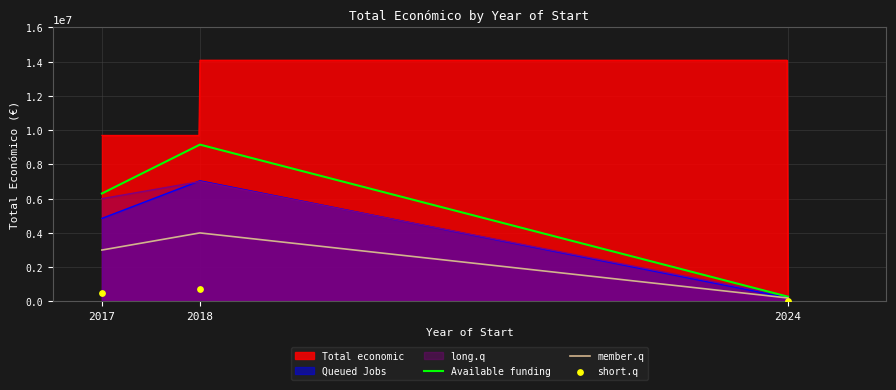

What is the minimum value for Total economic?

424720.0